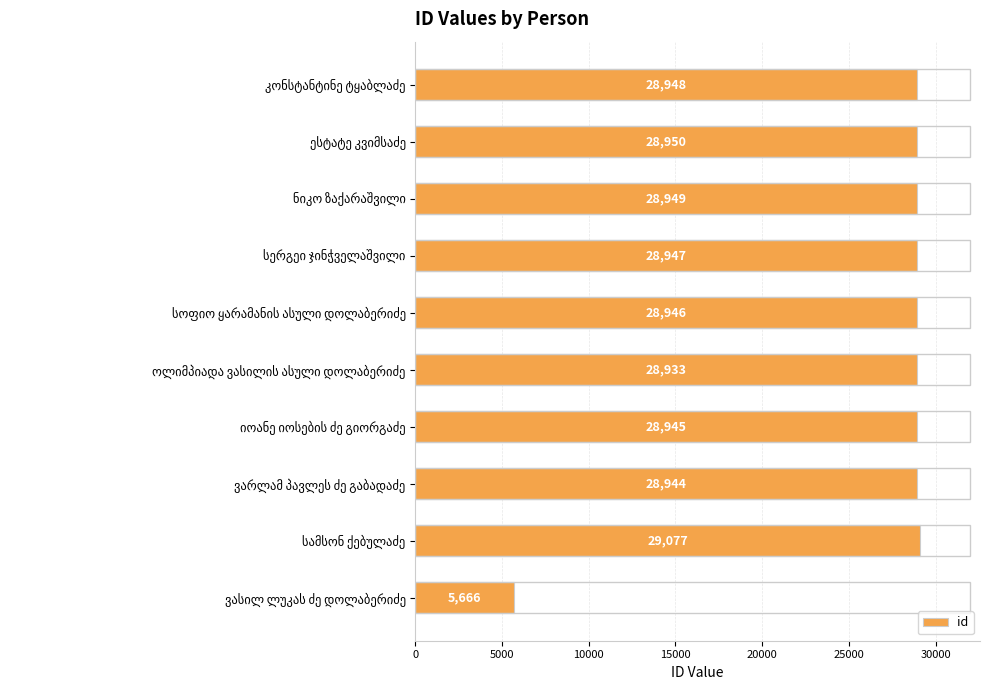

What is the value of the 9th bar from the top?

29077